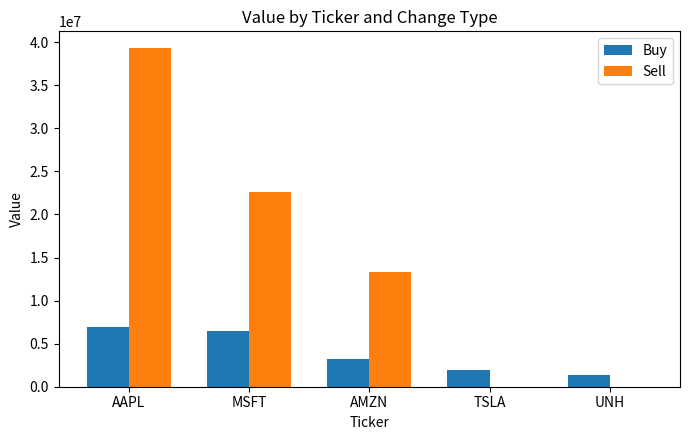

Between AMZN and UNH, which series saw the biggest shift?

Sell